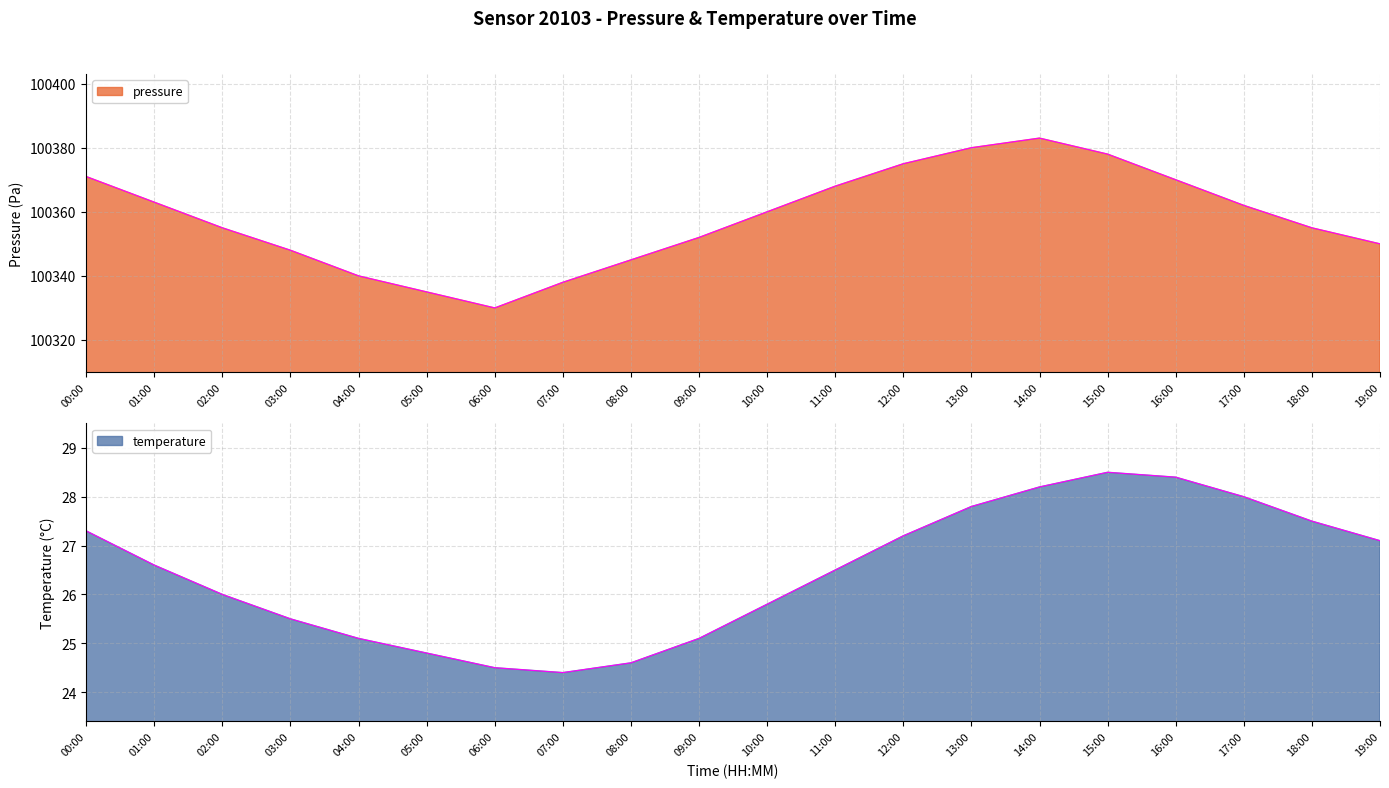

Where is the first local maximum for temperature?

15:00